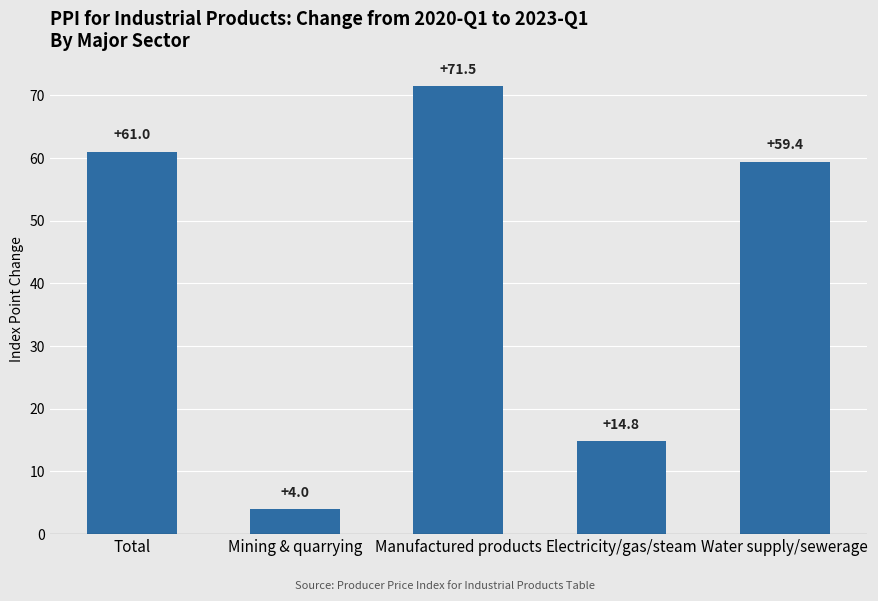

How many data points are less than 59?

2